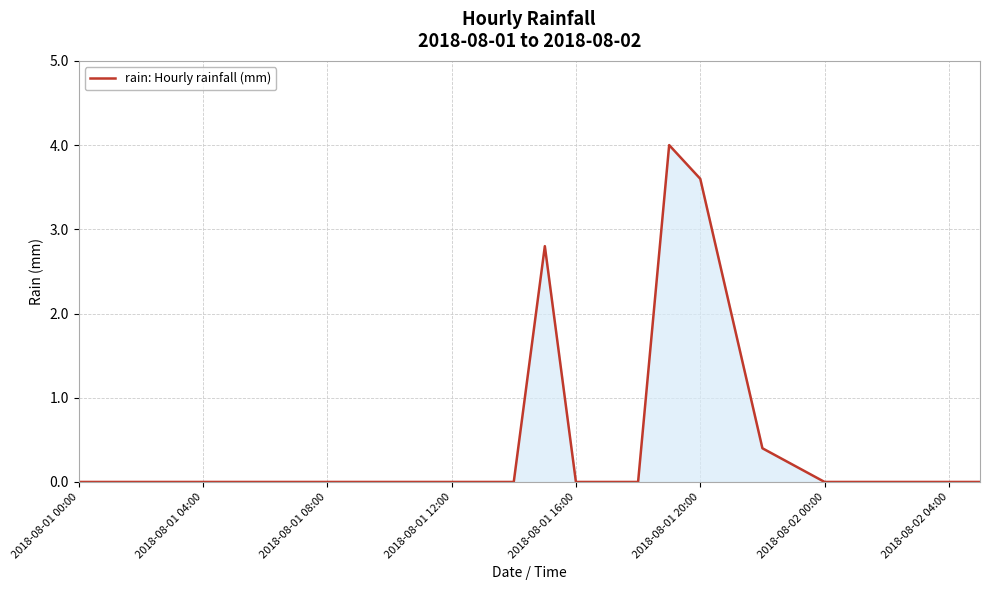

What is the difference between the maximum and minimum values?

4.0